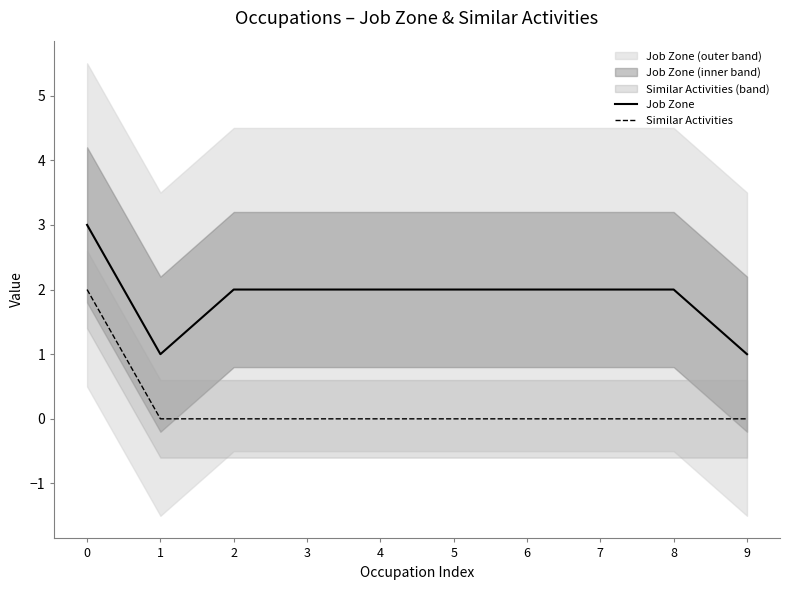

Which series changed the most between 1 and 5?

Job Zone